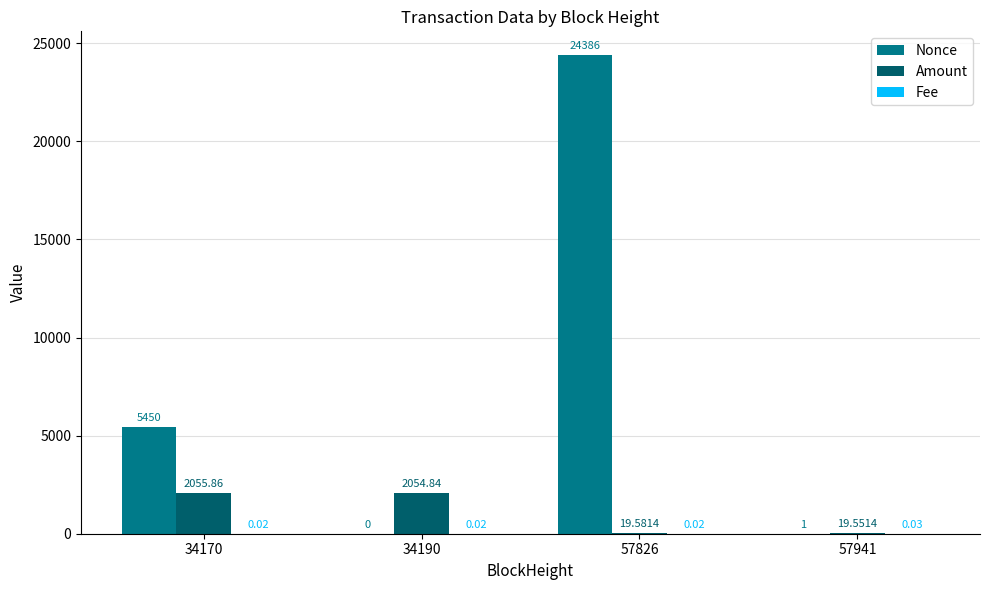

Is the value of Nonce at 57941 greater than the value of Amount at 34170?

No